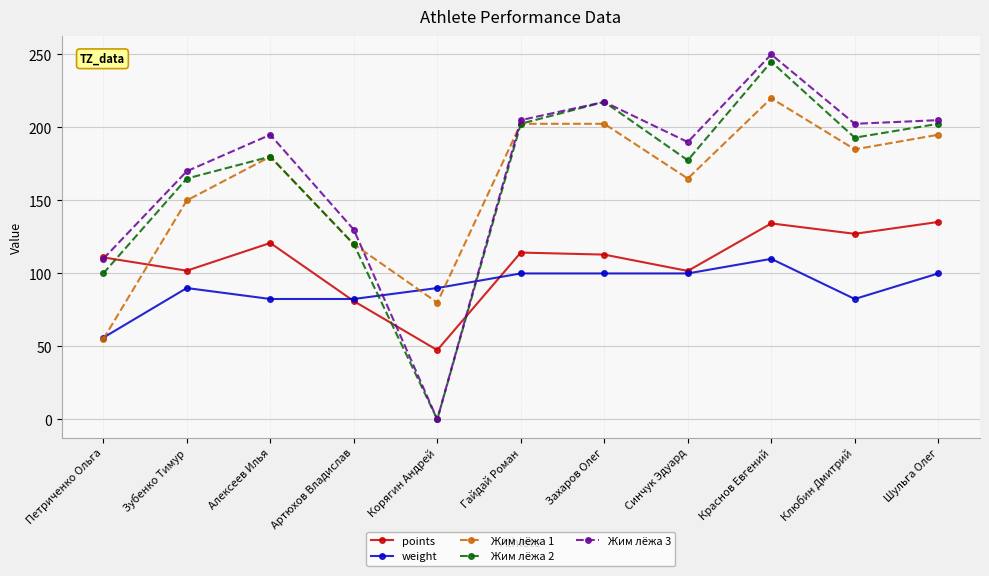

At Зубенко Тимур, list the series in order from largest to smallest.

Жим лёжа 3, Жим лёжа 2, Жим лёжа 1, points, weight